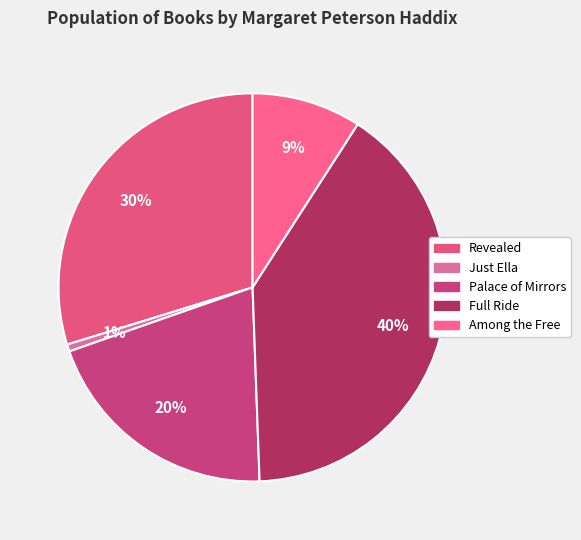

Combined, what portion of the pie is Revealed and Palace of Mirrors?

50.0%